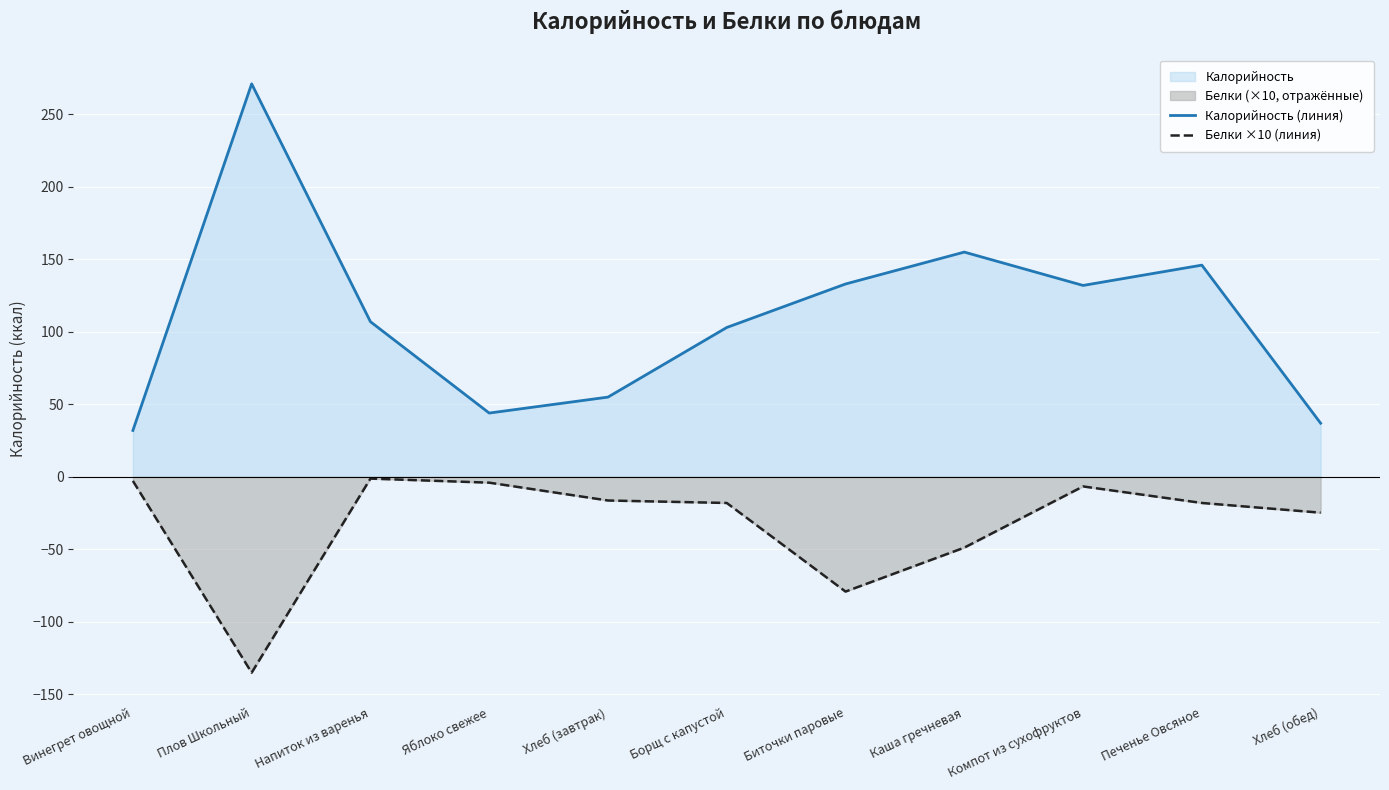

What is the average value of the Белки ×10 (линия) series?

-32.2